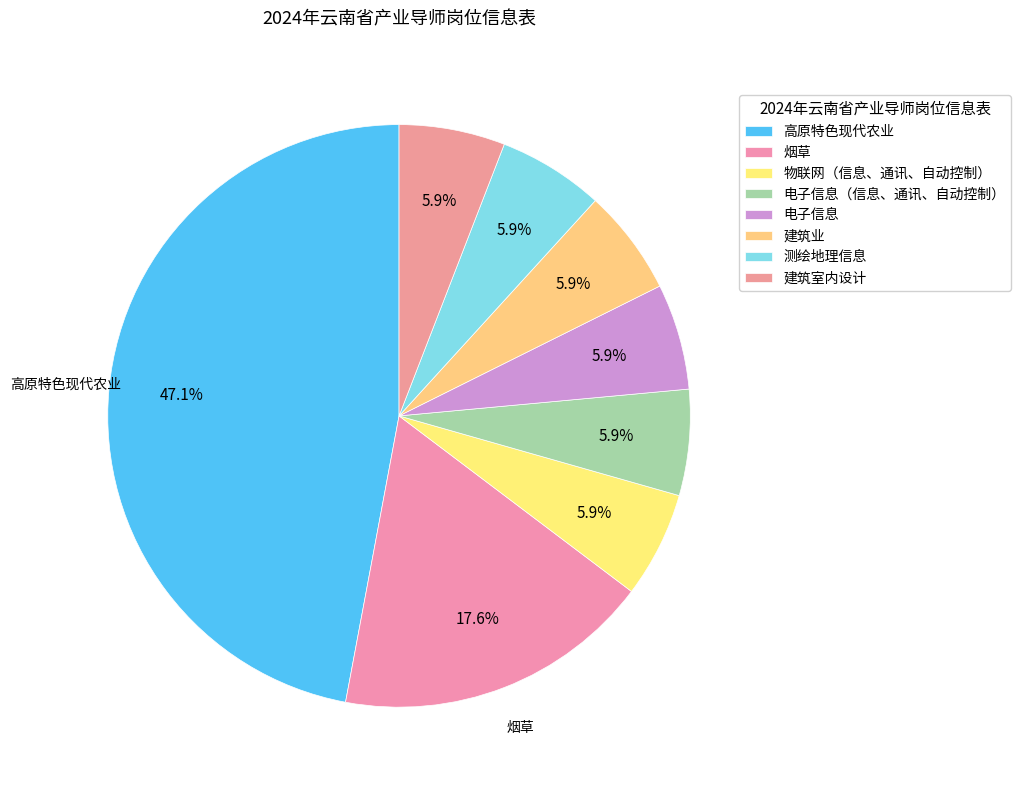

Which category has the biggest portion of the pie?

高原特色现代农业